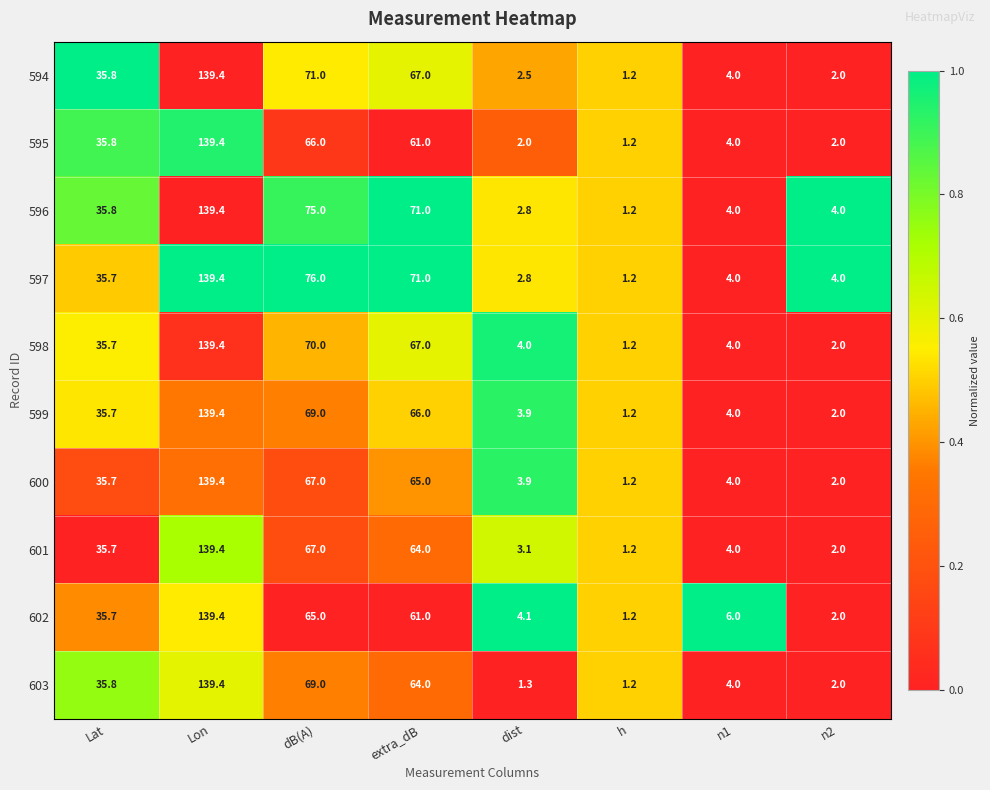

True or false: 601 has a value of 0.6 at n2.

False